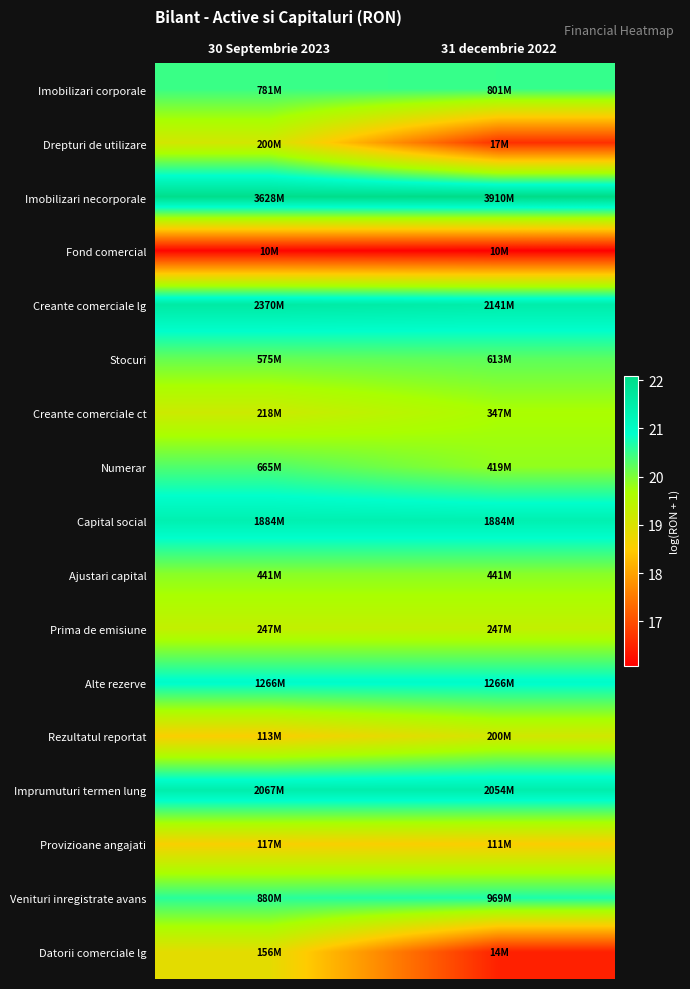

Between 30 Septembrie 2023 and 31 decembrie 2022, which is larger?

31 decembrie 2022